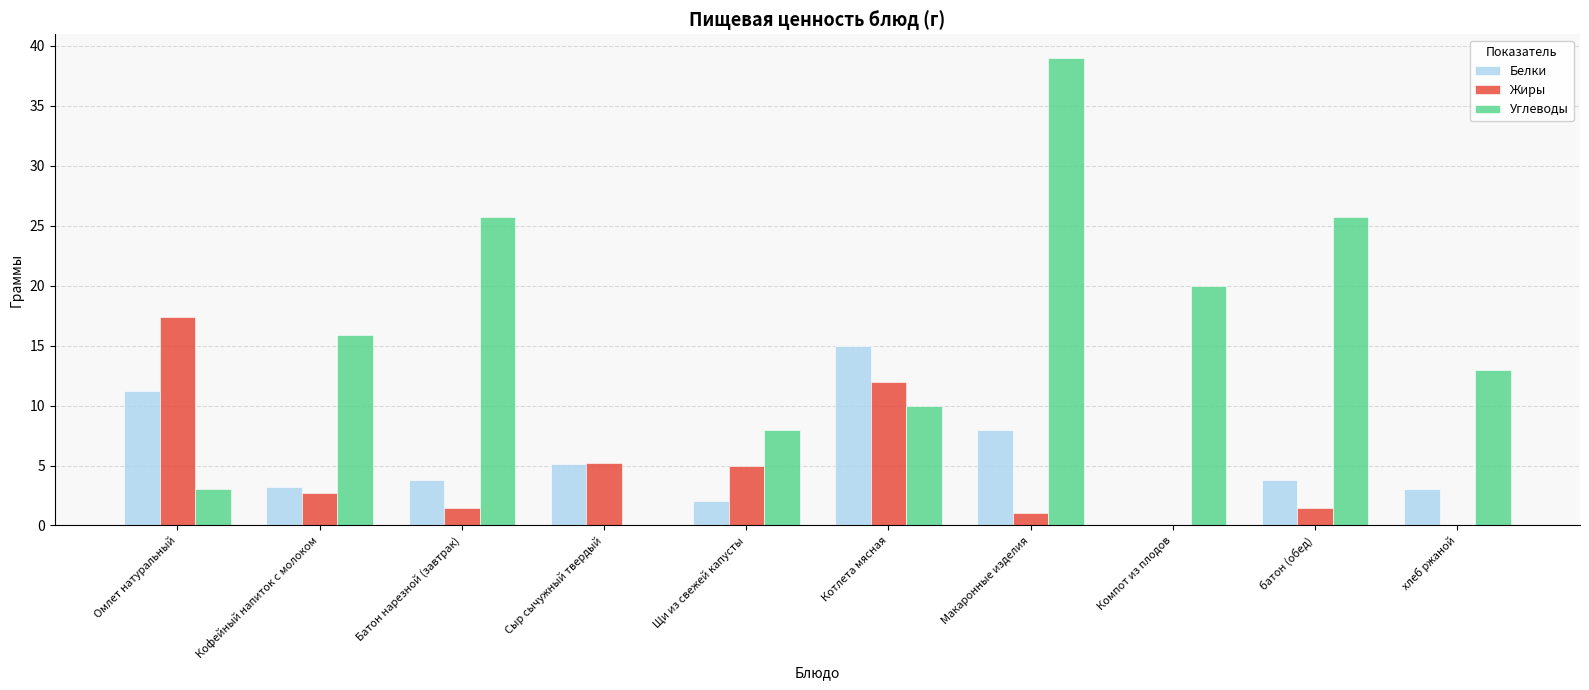

How many groups of bars are there?

10